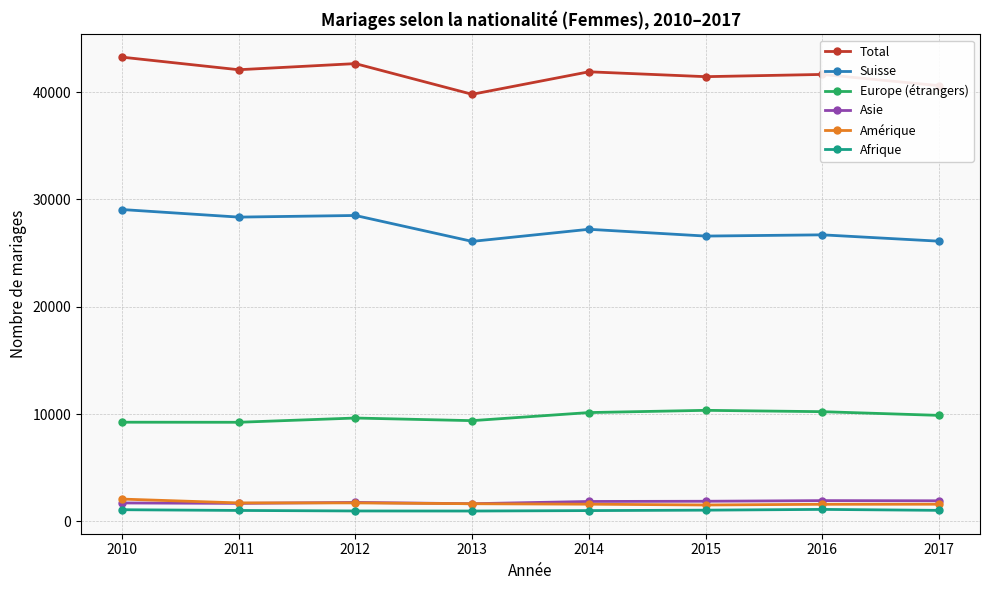

Between 2010 and 2011, which series saw the biggest shift?

Total